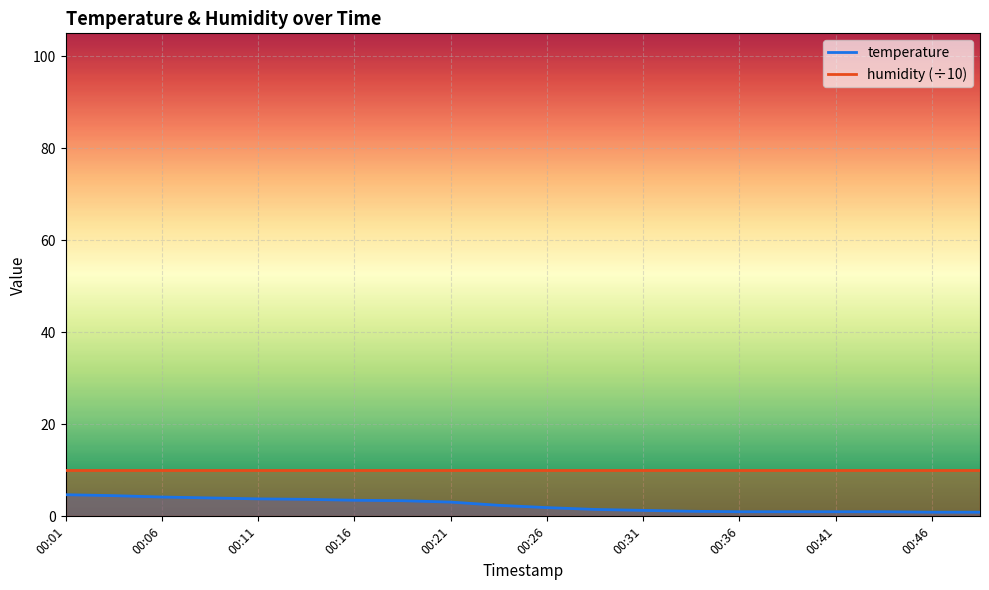

How many values exceed 2?

10